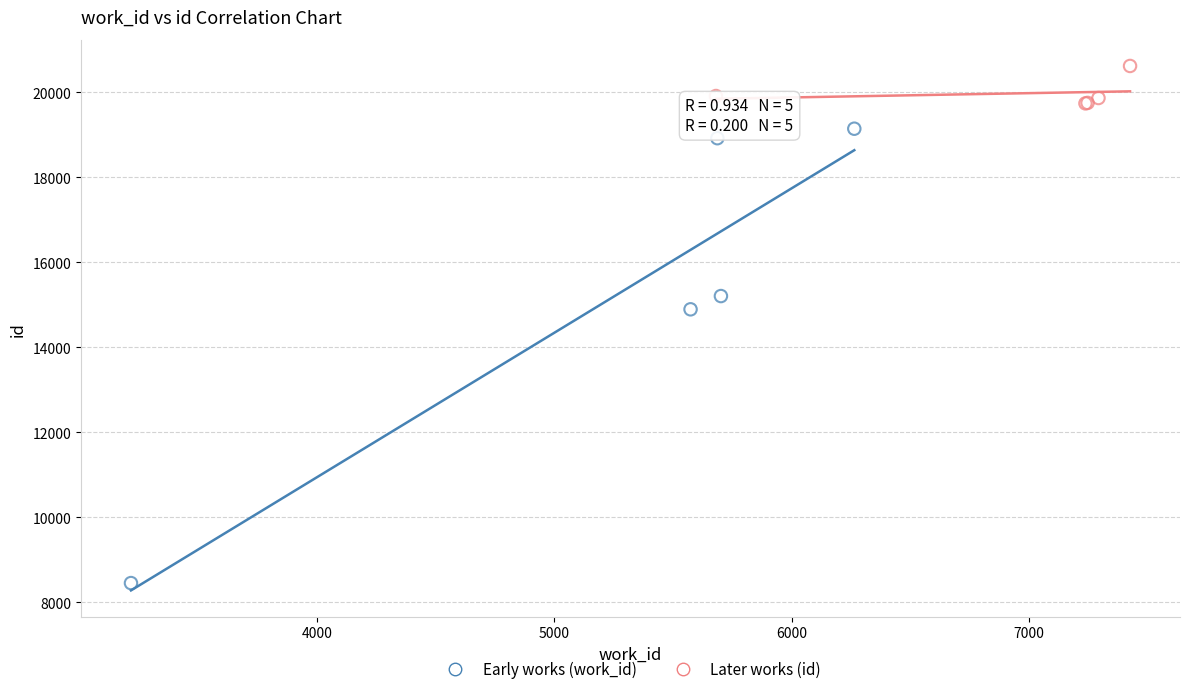

Which series reaches the maximum Y coordinate?

Later works (id)